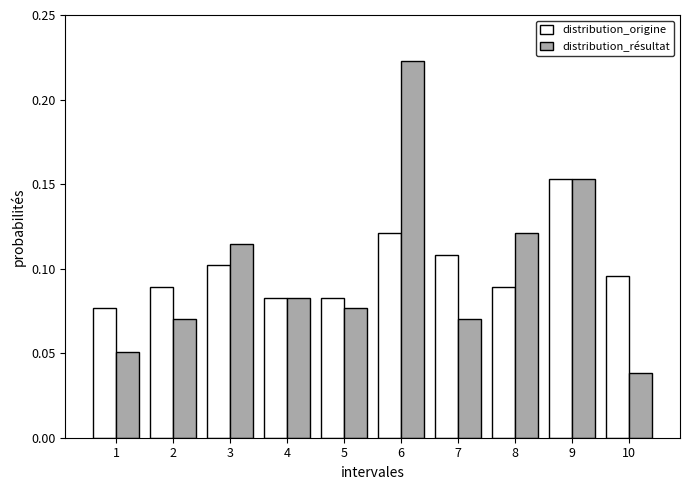

At 10, list the series in order from smallest to largest.

distribution_résultat, distribution_origine